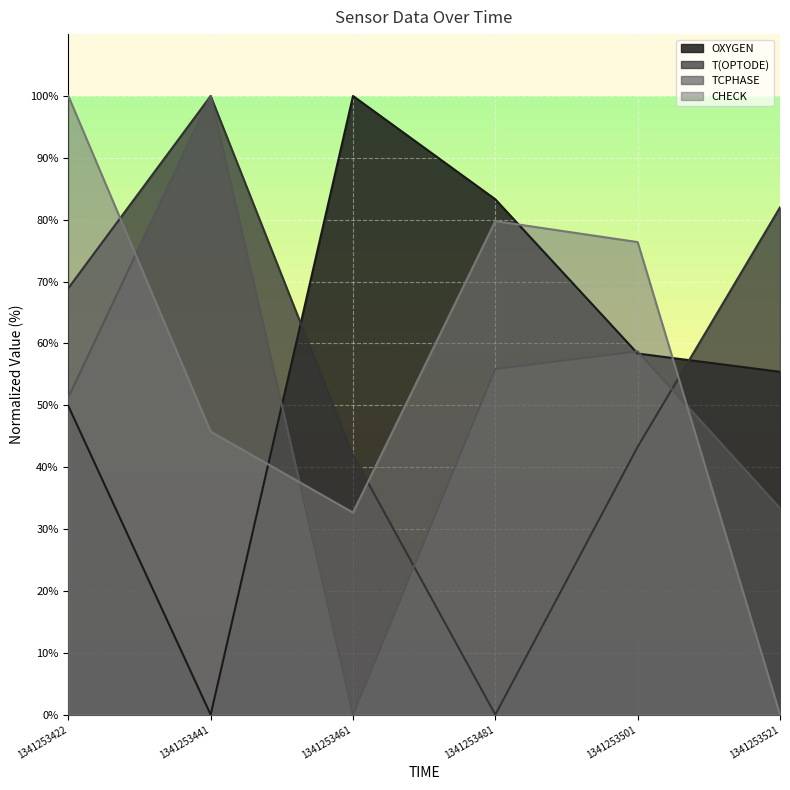

At which label does OXYGEN reach its minimum?

1341253441